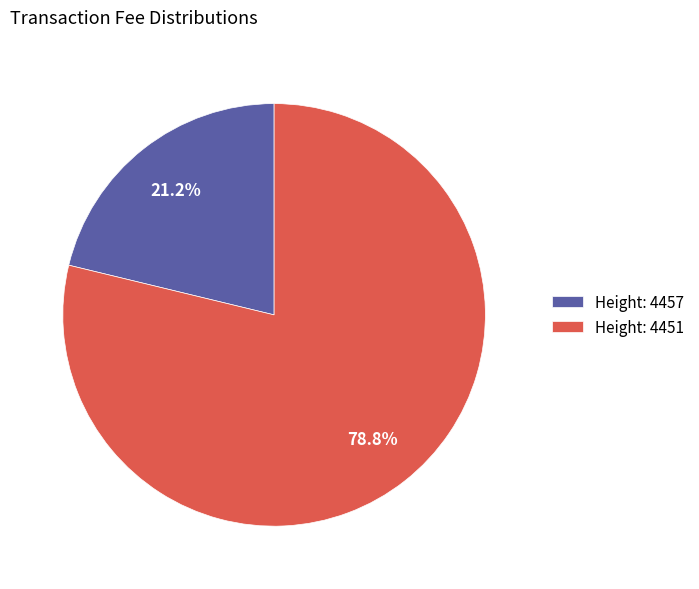

What is the largest slice in the pie chart?

Height: 4451